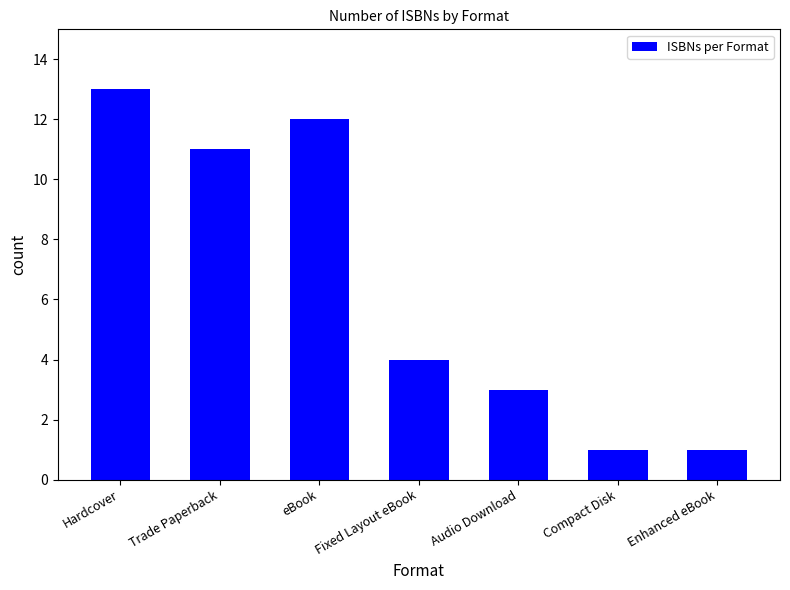

What is the average value?

6